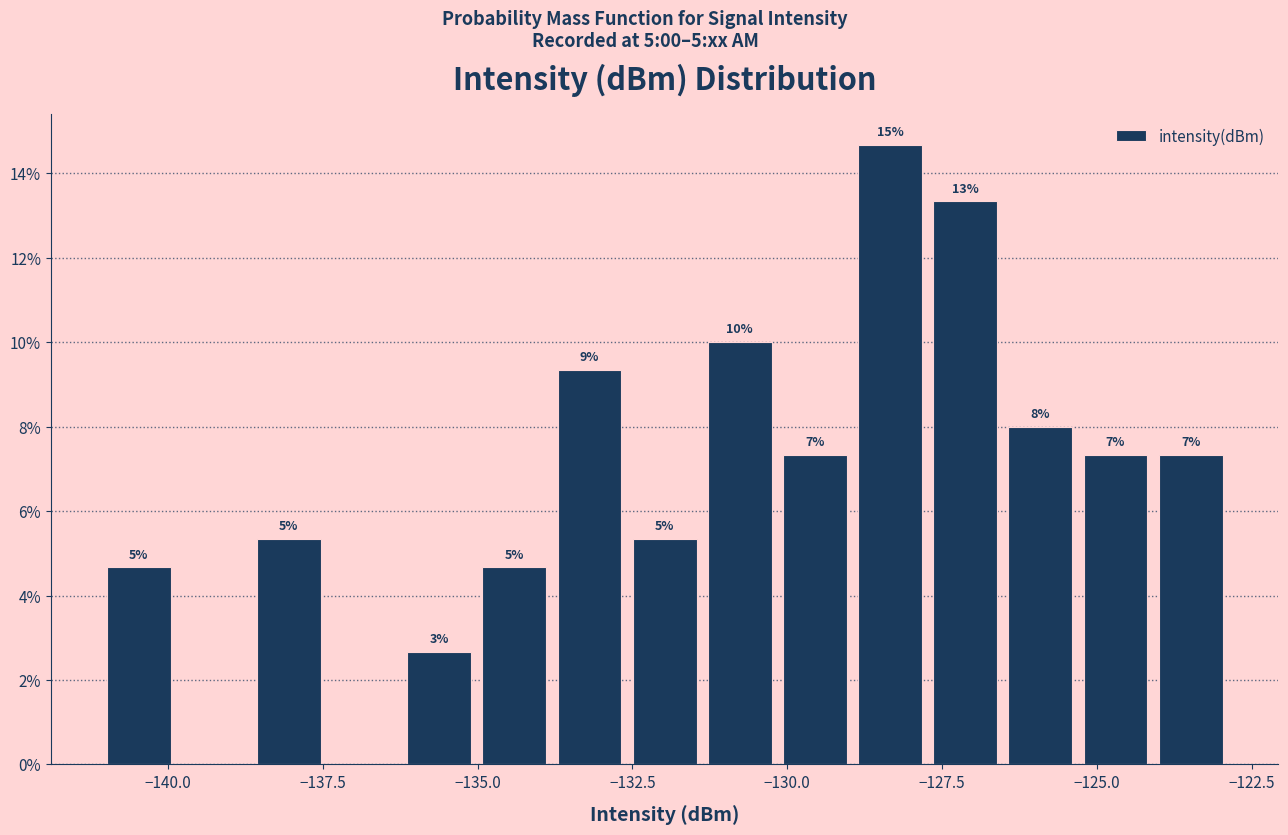

Around what value on the x-axis is the tallest bar? Give the approximate position of its centre, as read against the axis.

-128.5